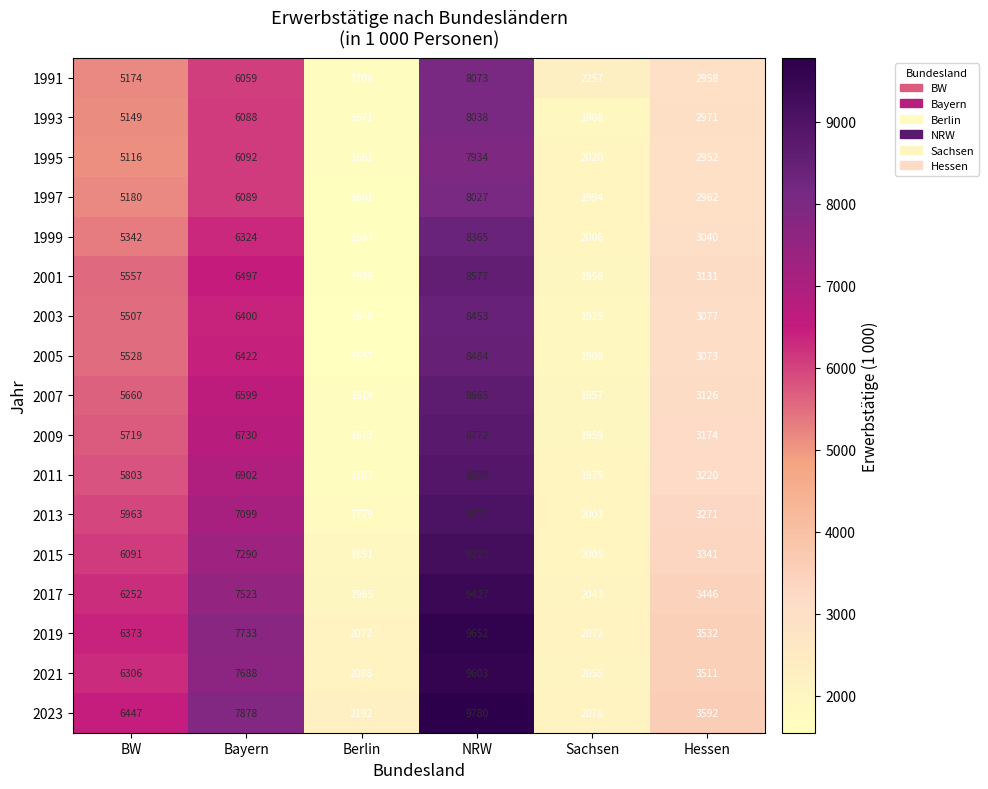

What is the total value across all series at Sachsen?

34121